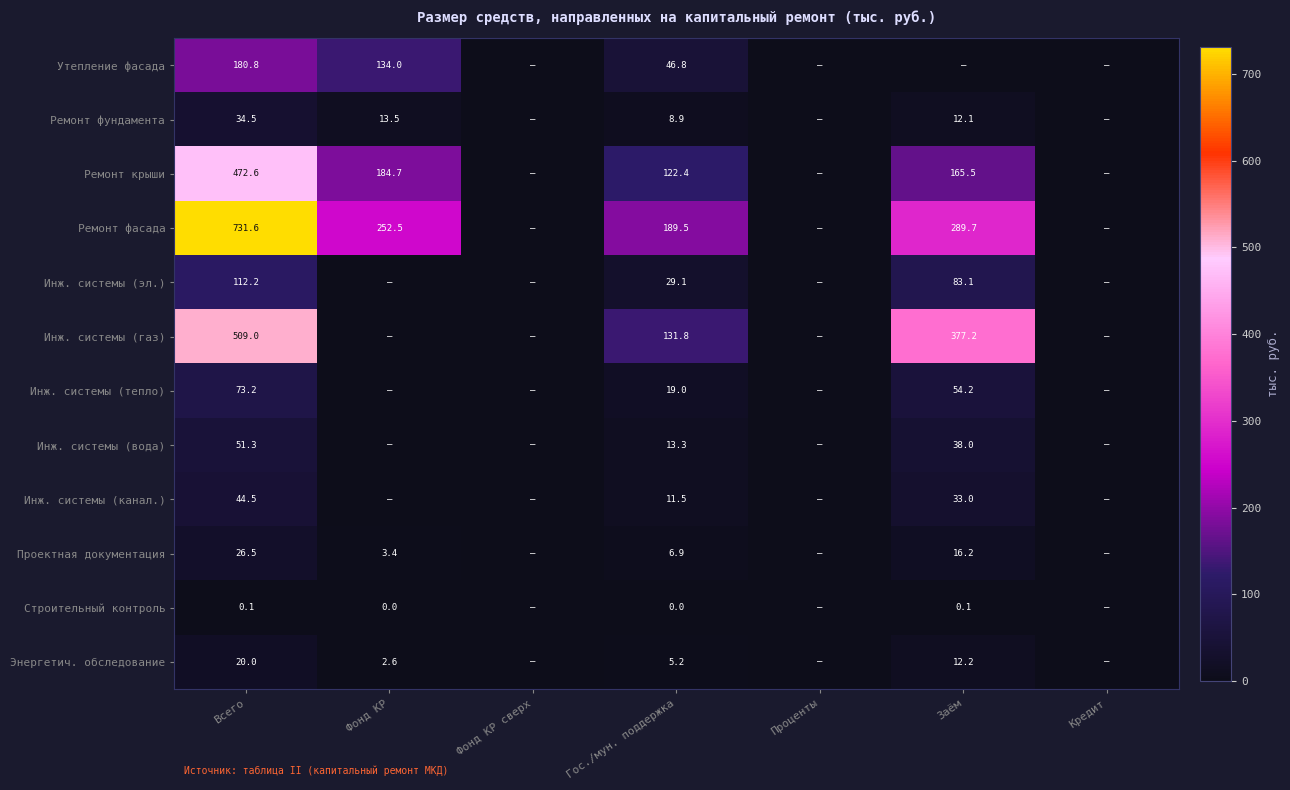

The Проектная документация series shows 2.3 at Гос./мун. поддержка. True or false?

False